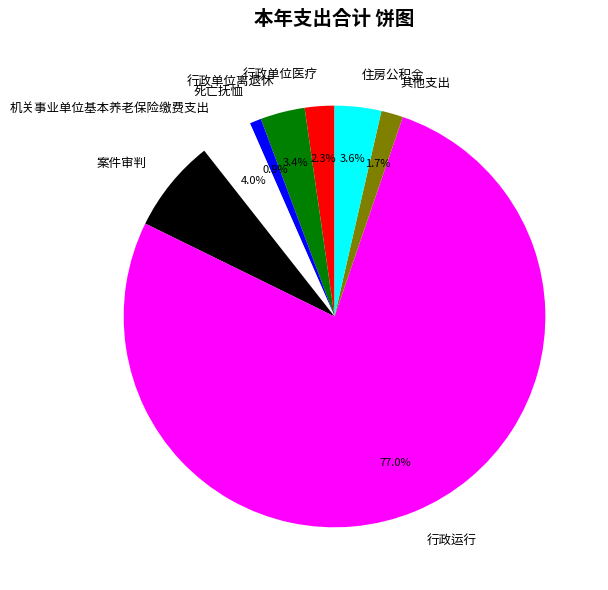

Is there any slice that represents more than half of the pie?

Yes